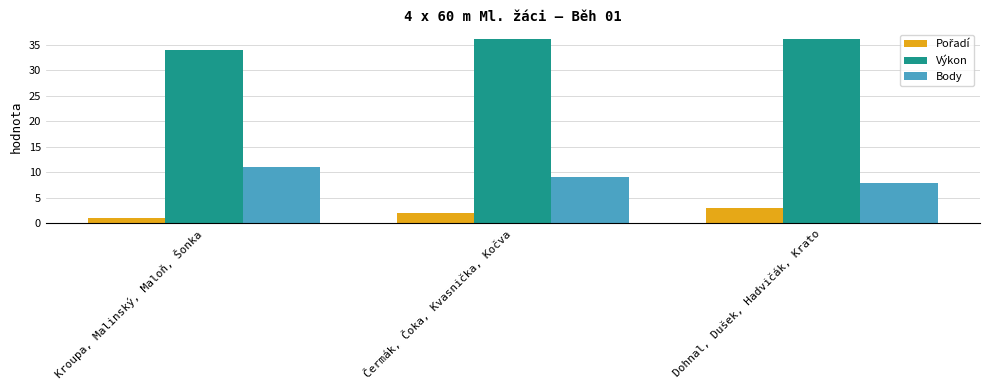

What is the lowest value of the Výkon series?

33.9